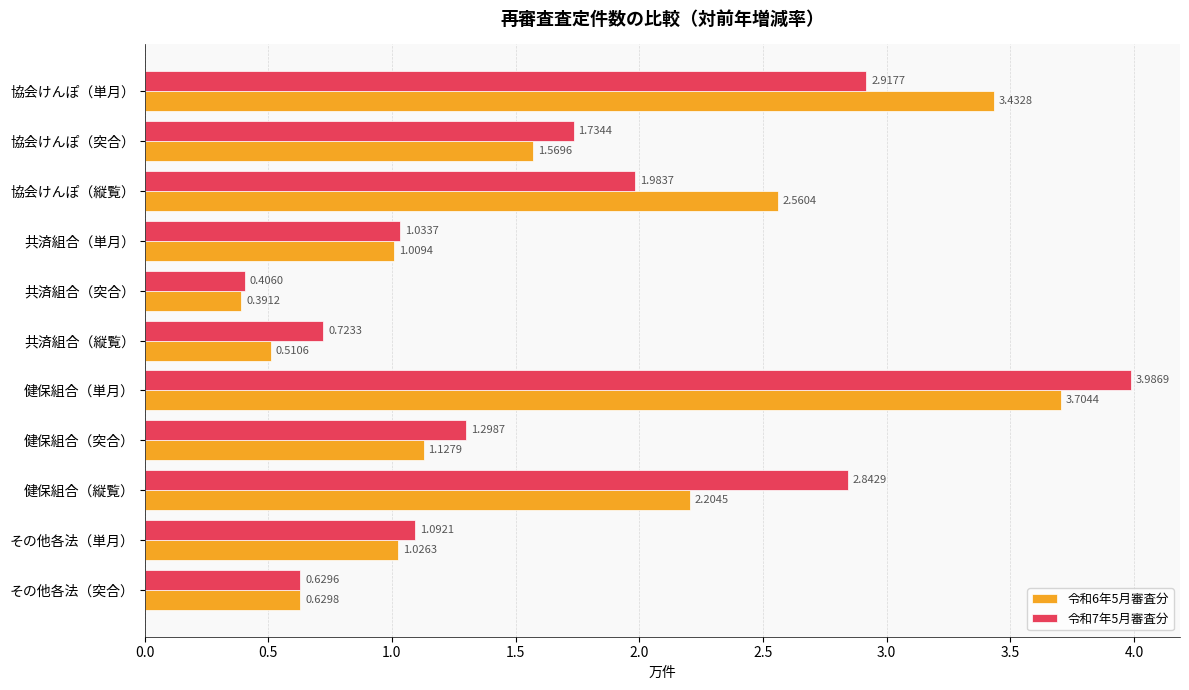

Which category has the lowest value in the 令和6年5月審査分 series?

共済組合（突合）